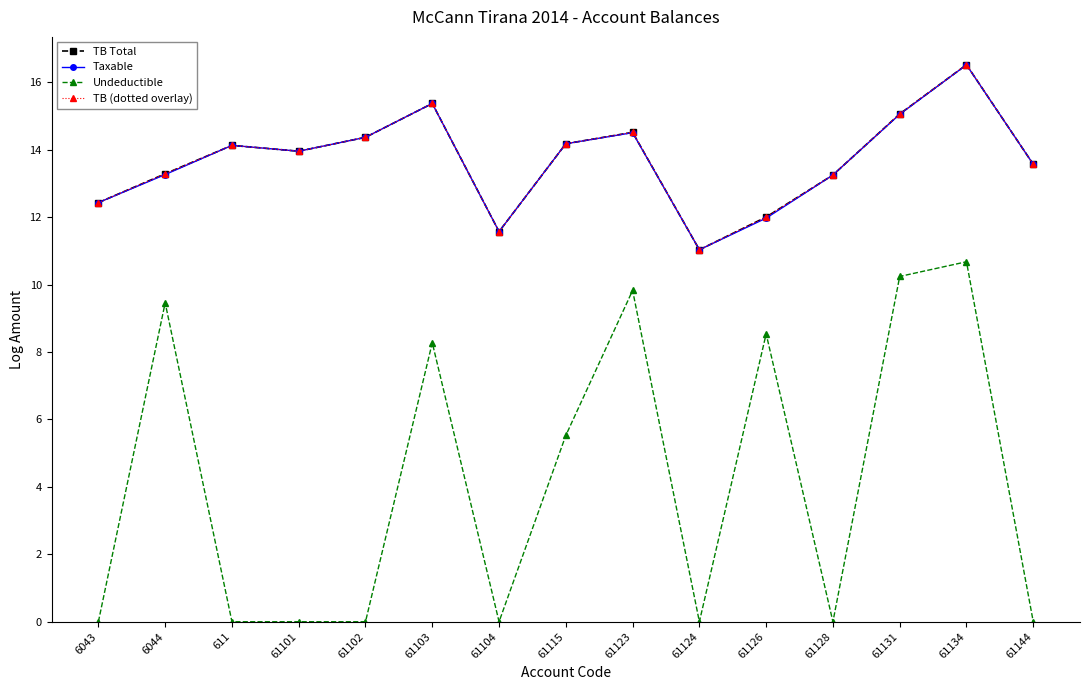

Rank the series by their maximum value, from lowest to highest.

Undeductible, Taxable, TB Total, TB (dotted overlay)